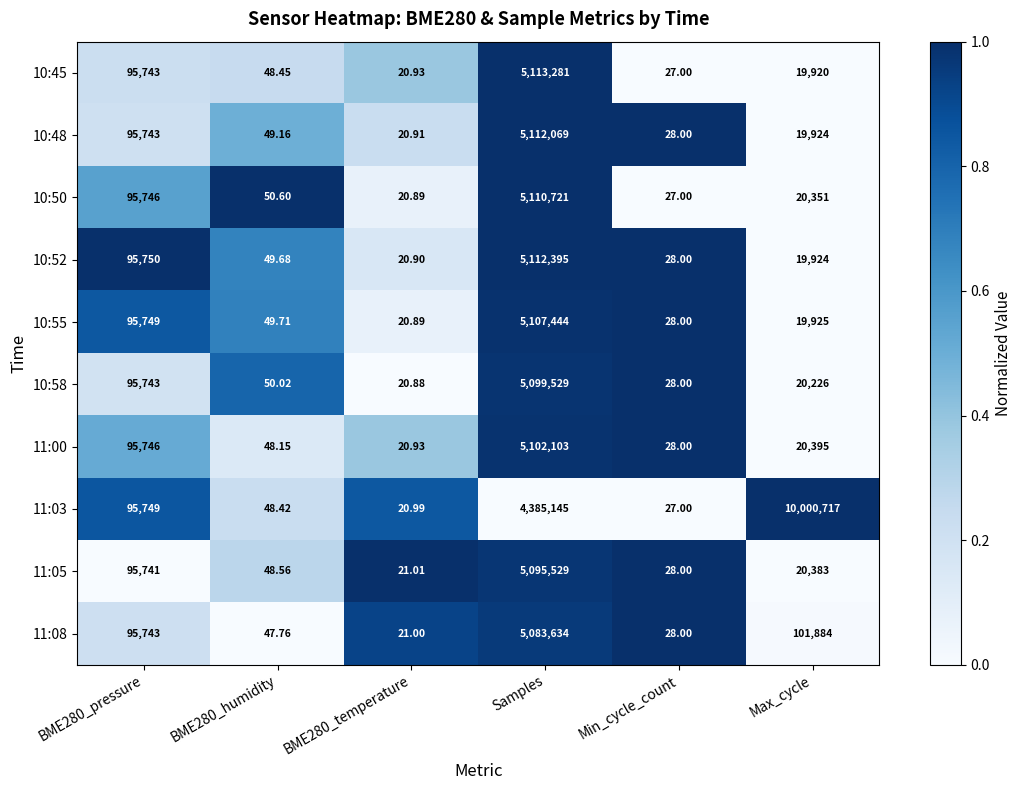

List the series in order of their peak value, lowest first.

11:08, 11:05, 10:58, 11:00, 10:55, 10:50, 10:48, 10:52, 10:45, 11:03